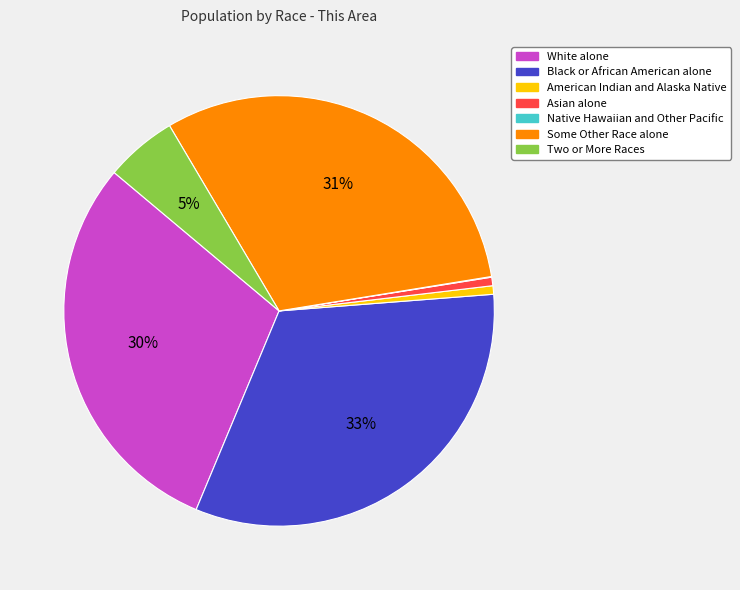

What is the largest slice in the pie chart?

Black or African American alone